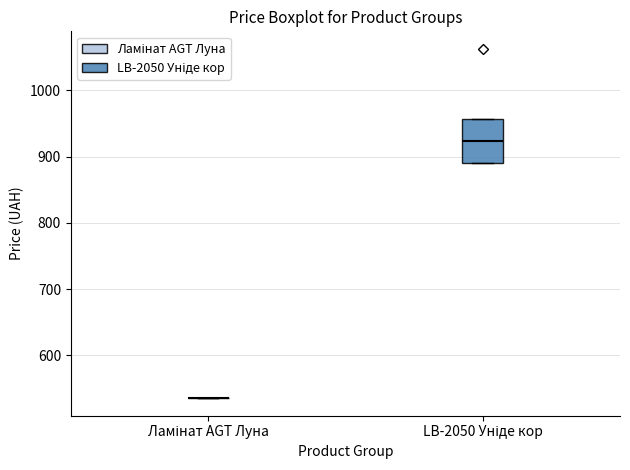

Which box is the tallest, from its lower edge to its upper edge?

LB-2050 Уніде кор